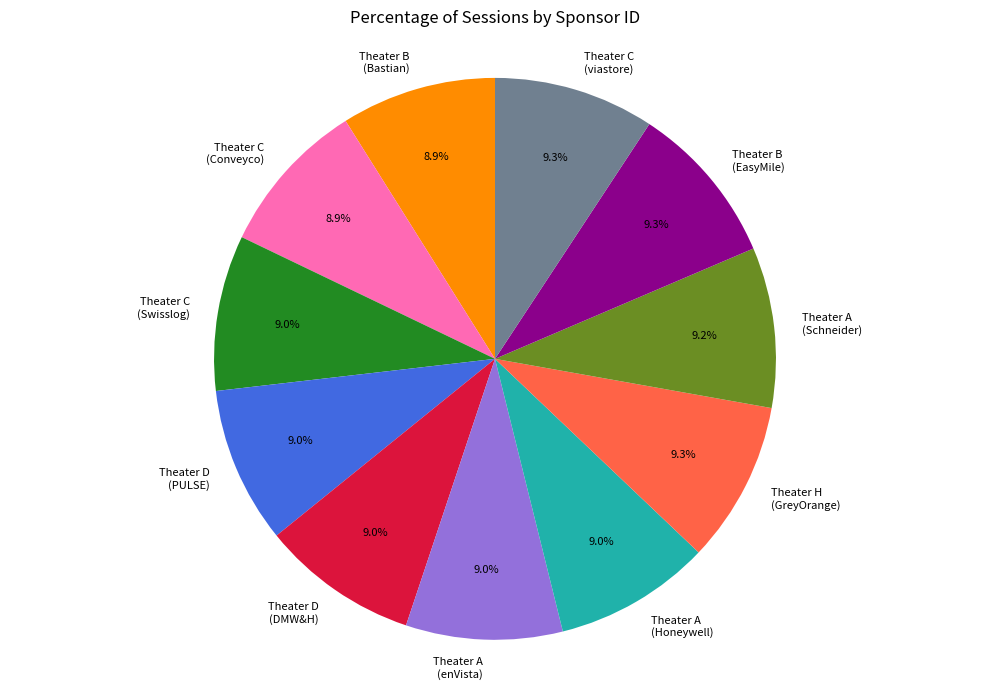

How much of the chart is everything except Theater C (viastore)?

90.7%